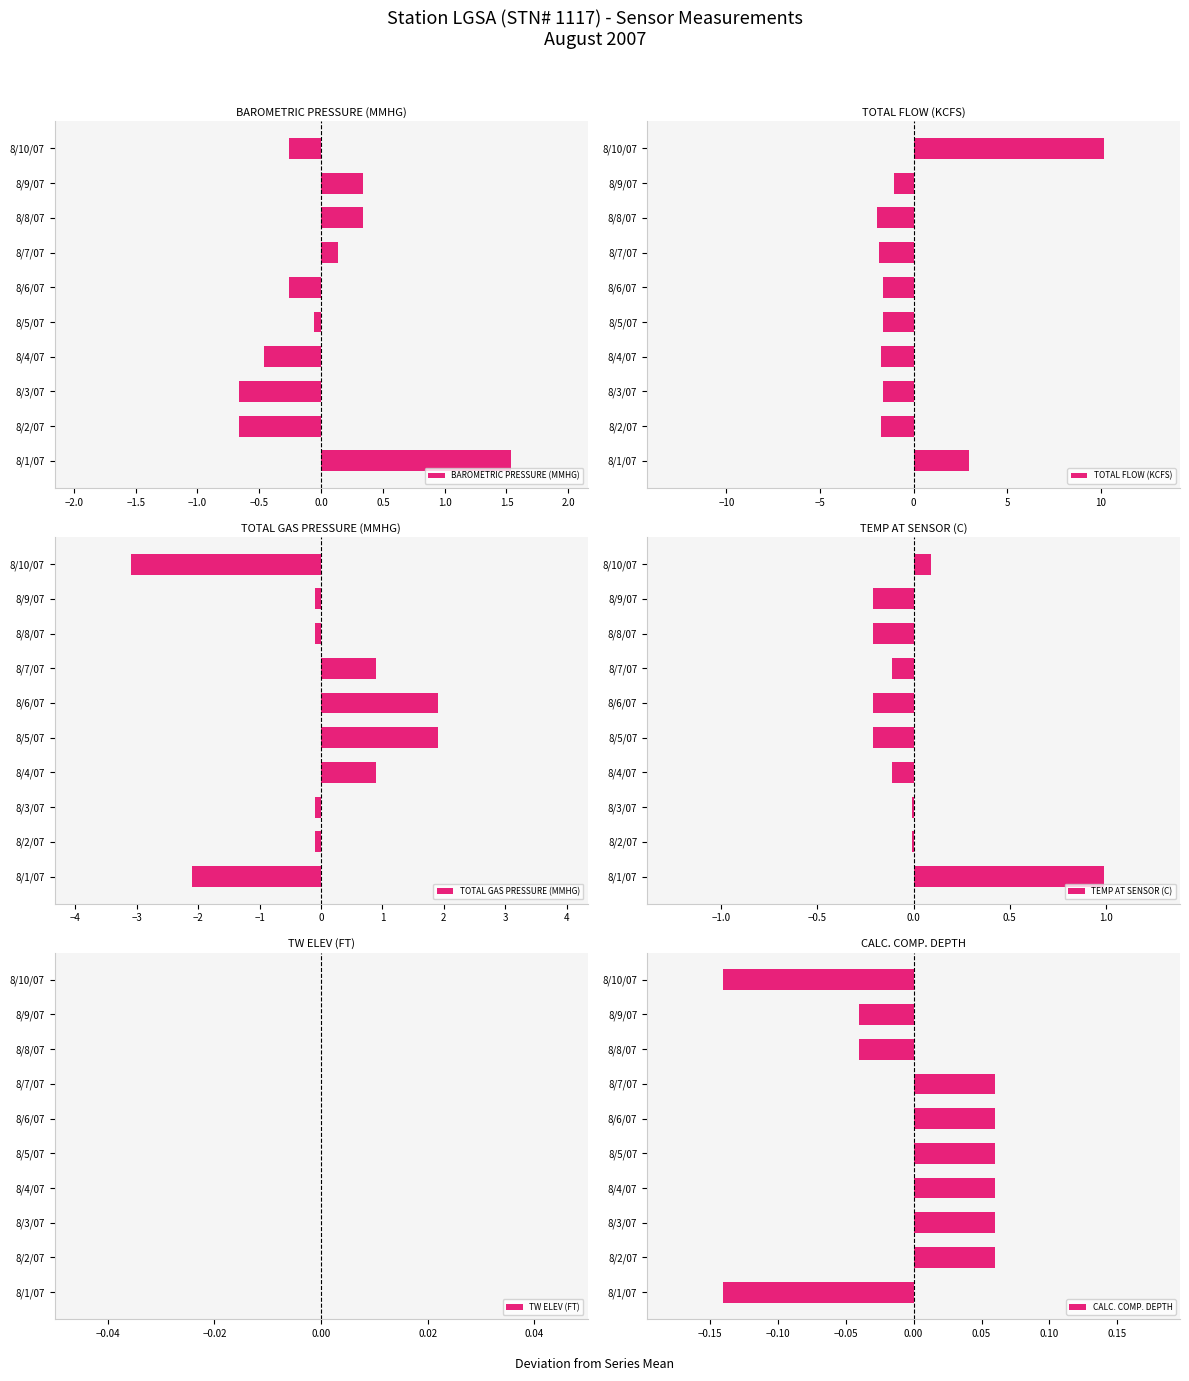

List the series in order of their peak value, highest first.

TOTAL FLOW (KCFS), TOTAL GAS PRESSURE (MMHG), BAROMETRIC PRESSURE (MMHG), TEMP AT SENSOR (C), TW ELEV (FT), CALC. COMP. DEPTH